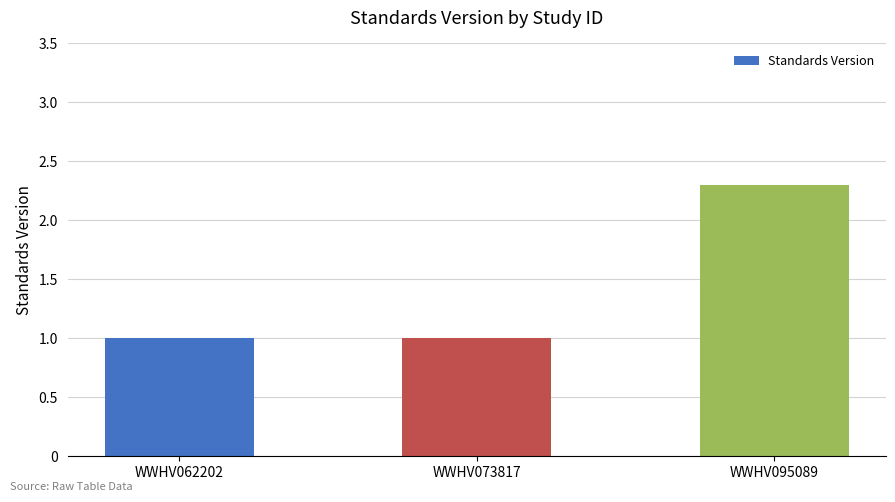

What value does the data have at WWHV062202?

1.0